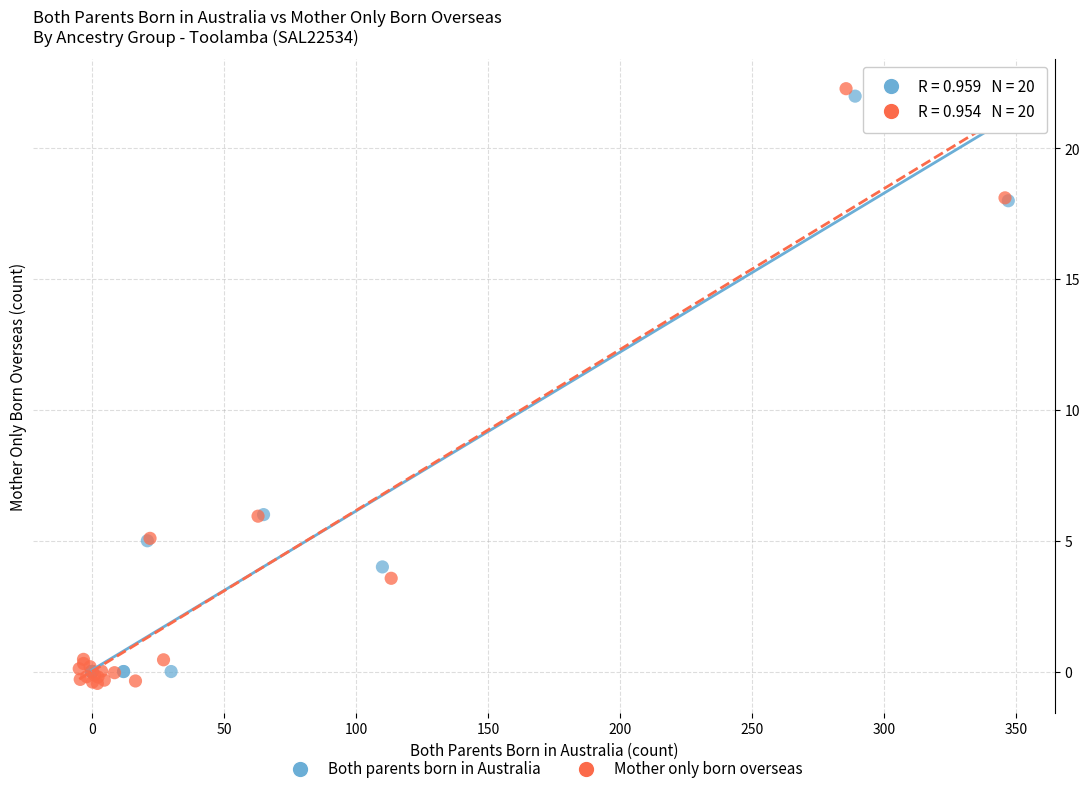

Which series has the largest Y range (max minus min)?

Mother only born overseas